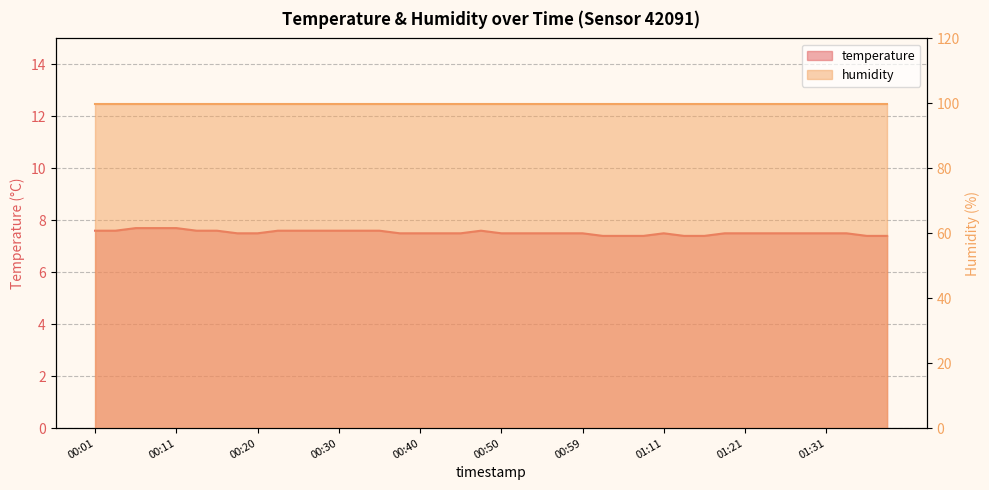

What is the difference between the values at 00:06 and 01:21?

0.2